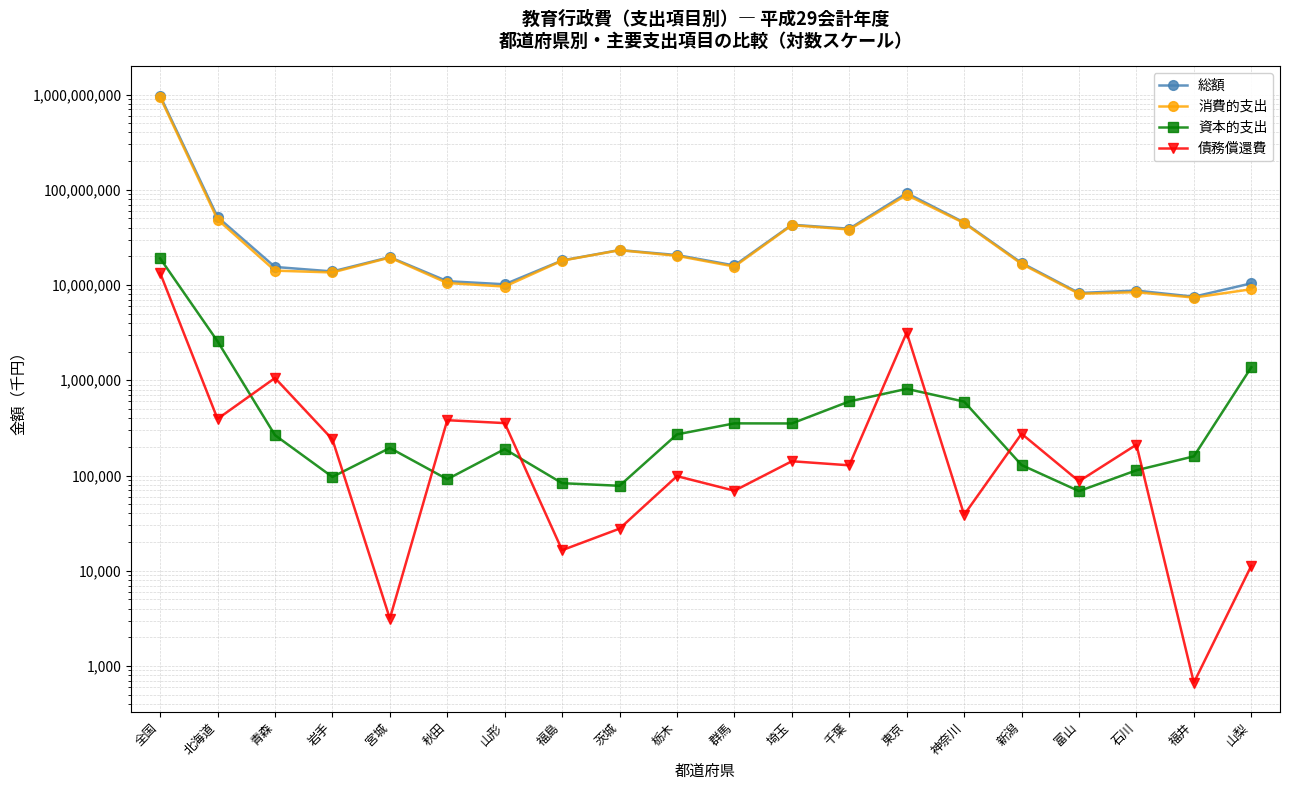

How many distinct data groups are displayed?

4